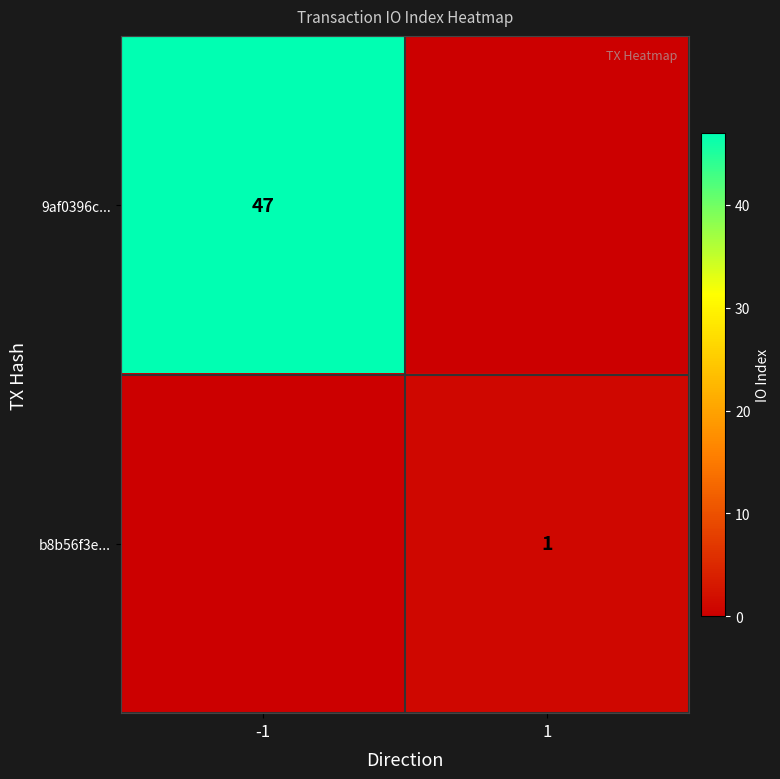

Is it true that 9af0396c... equals 47 at -1?

True